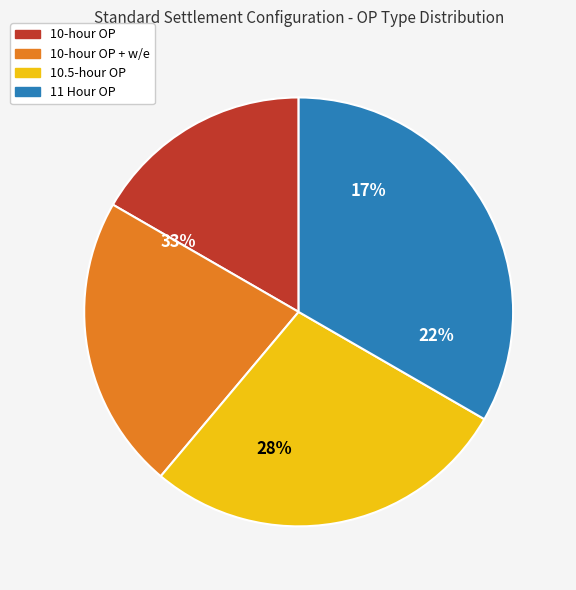

How many slices are in this pie chart?

4